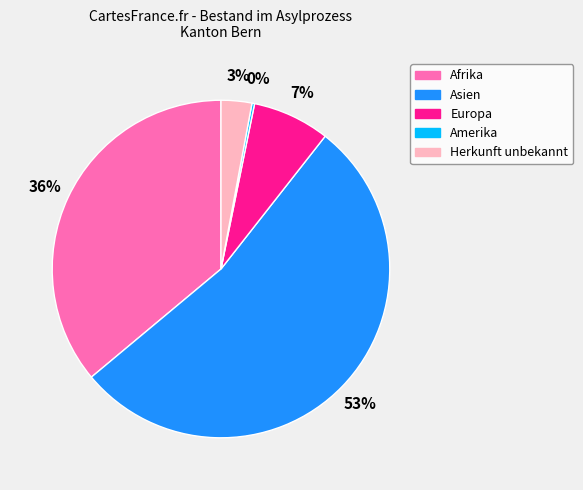

Does any single category account for the majority?

Yes